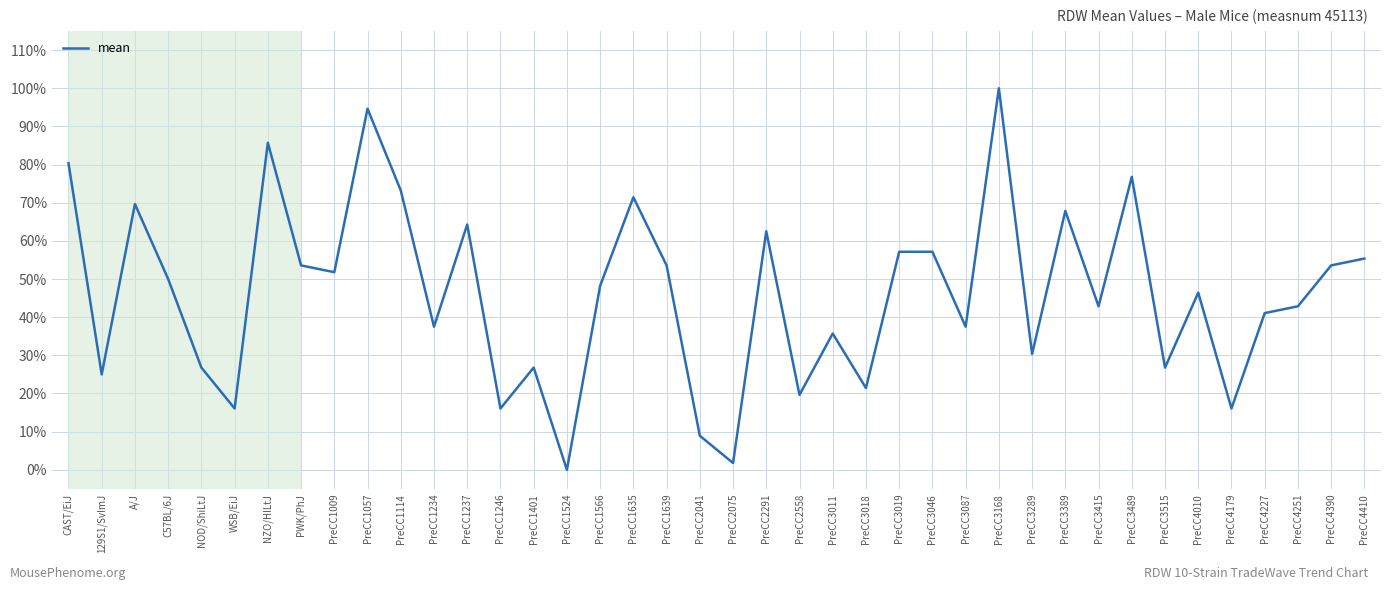

Is this an area chart (filled region under the line)?

No